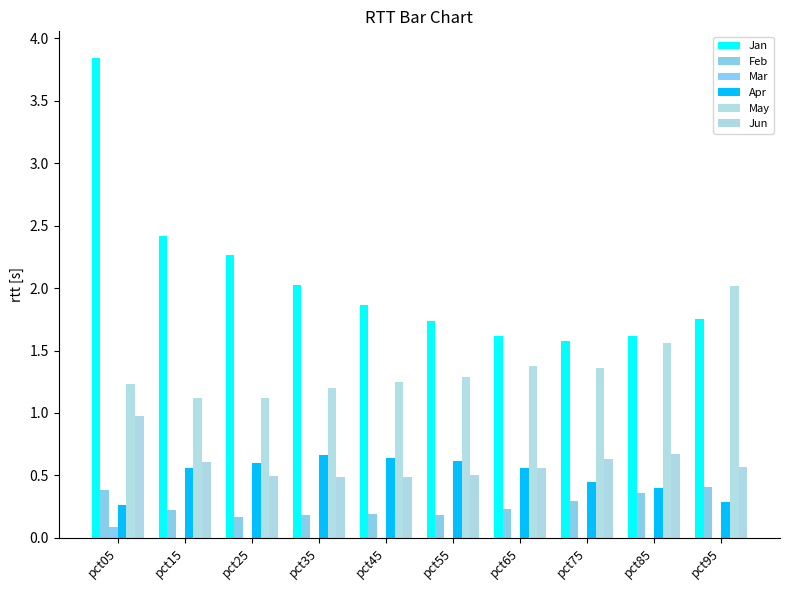

What is the difference between the maximum and second lowest values in the Jan series?

2.2